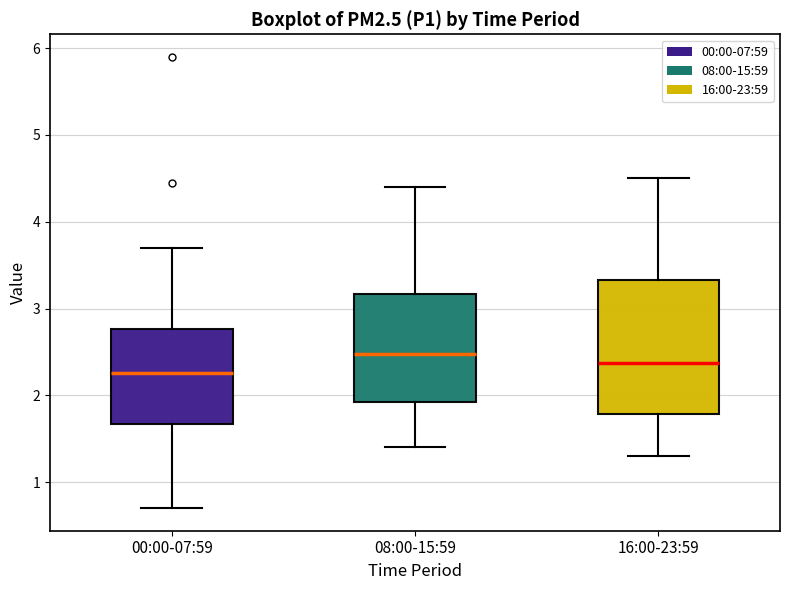

Which box is the tallest, from its lower edge to its upper edge?

16:00-23:59